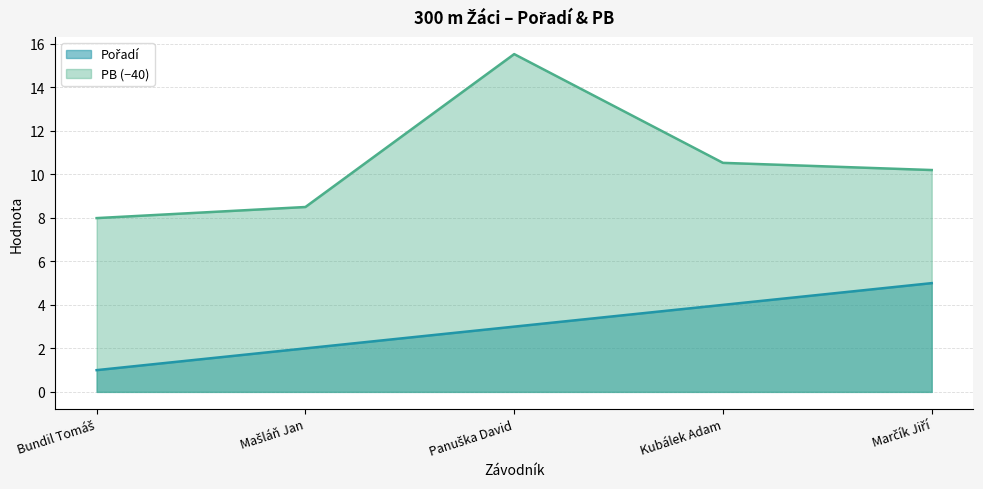

How many series are shown in this chart?

2